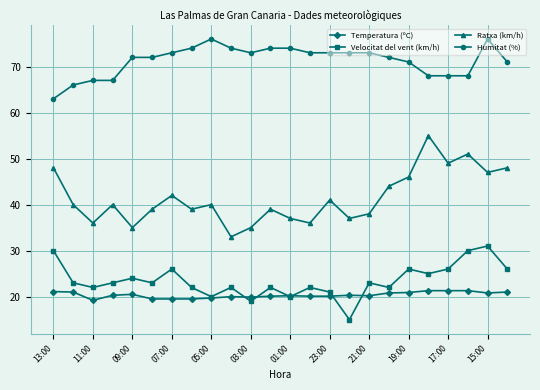

List the series in order of their peak value, lowest first.

Temperatura (ºC), Velocitat del vent (km/h), Ratxa (km/h), Humitat (%)